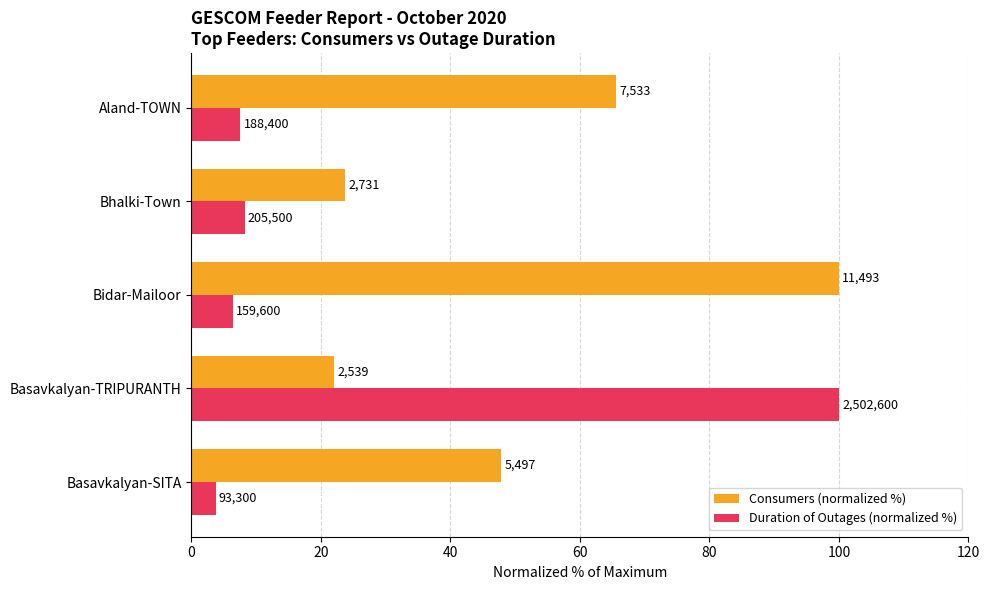

What are all the series names shown in the legend?

Consumers (normalized %), Duration of Outages (normalized %)